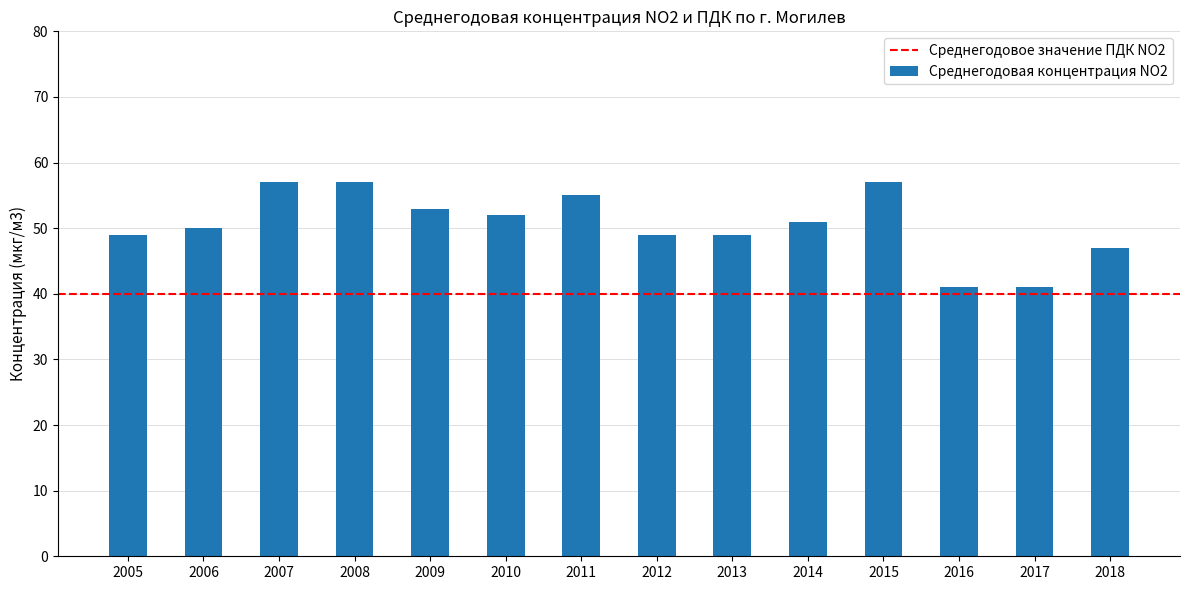

What is the minimum value shown in the chart?

41